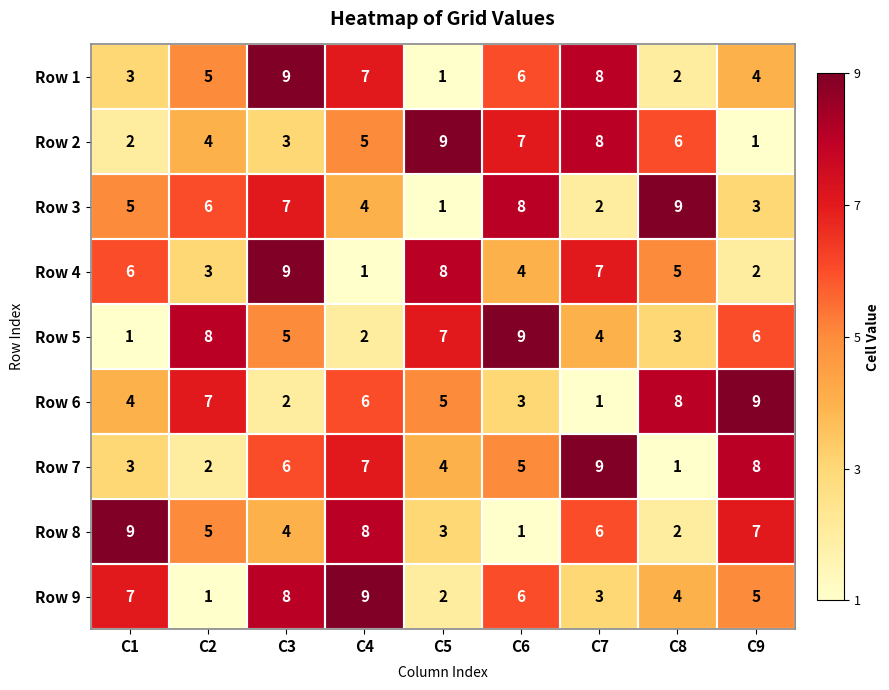

What is the maximum value shown in the chart?

9